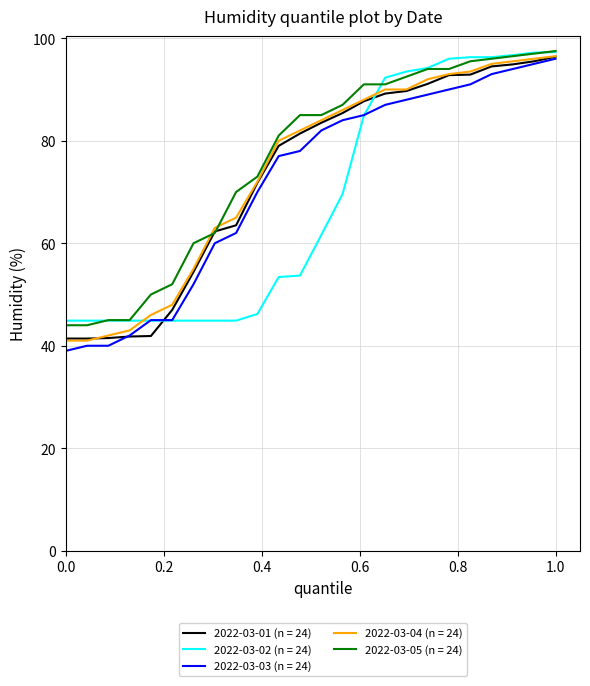

What is the lowest value of the 2022-03-03 (n = 24) series?

39.0